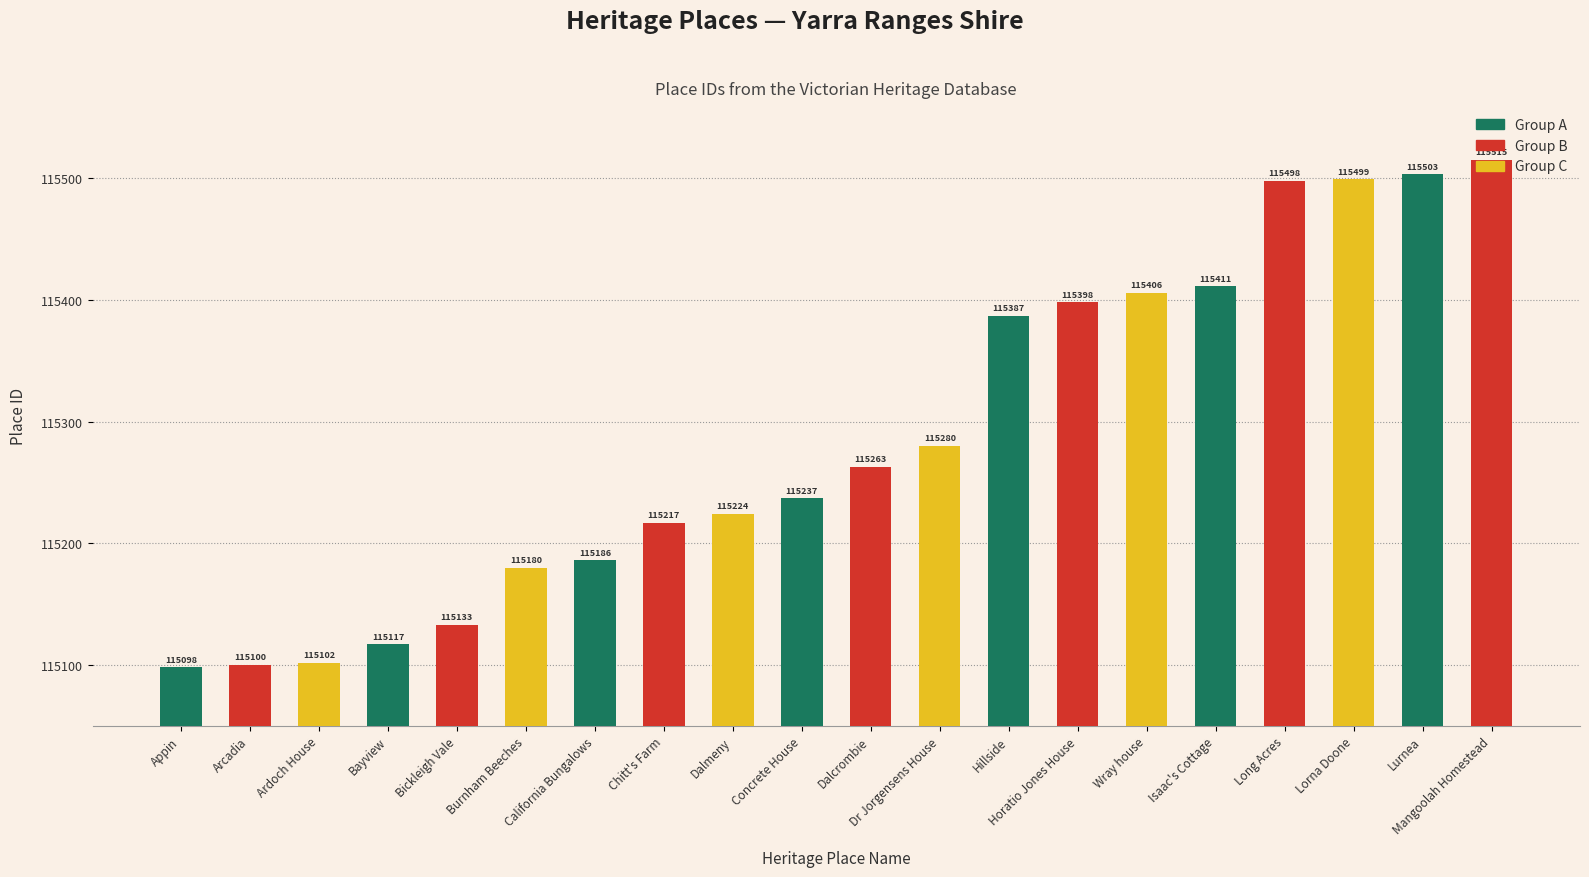

The value at Arcadia is 115100. True or false?

True